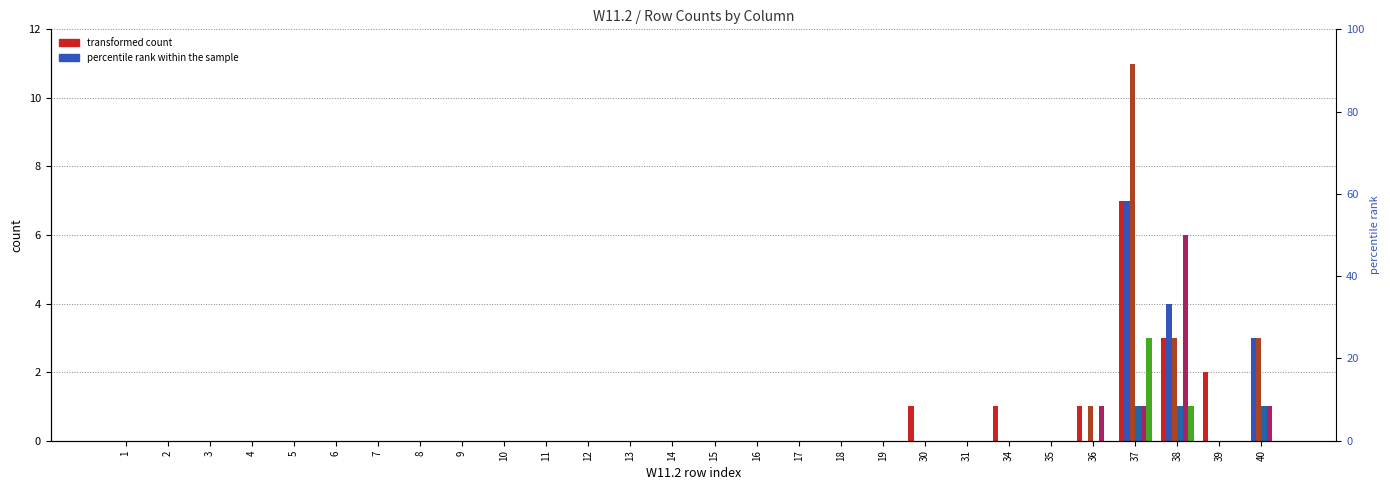

What is the sum of the 3 values at 7 and 37?

11